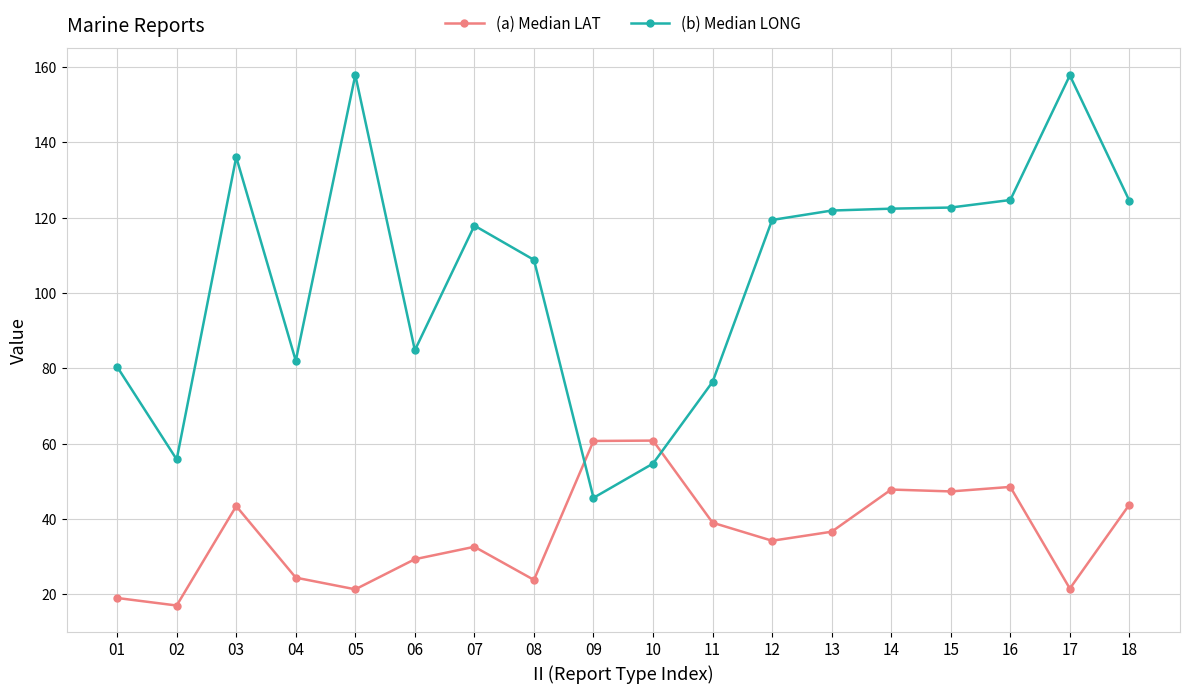

Which series has the largest range (max minus min)?

(b) Median LONG